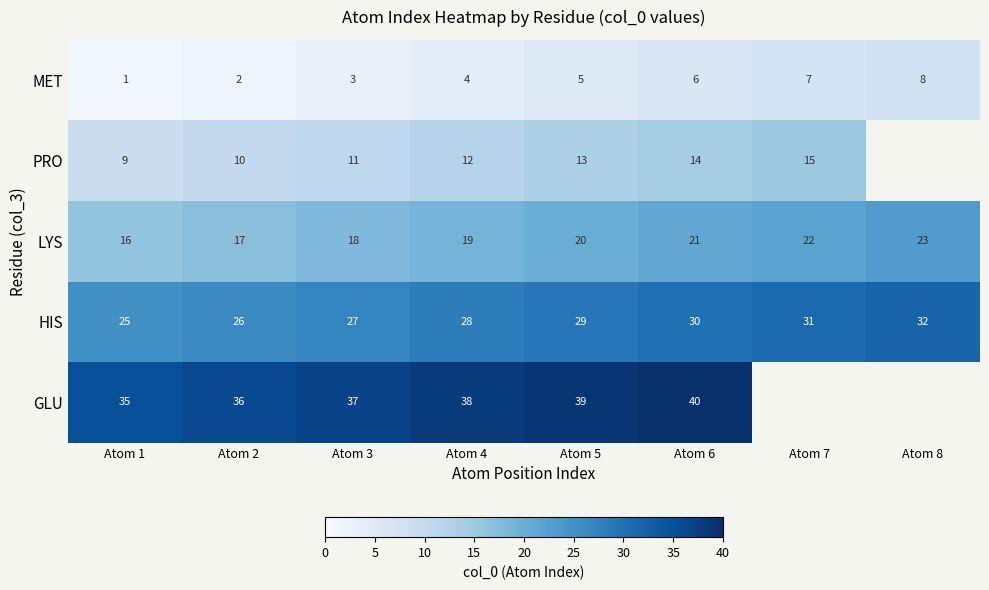

Is it true that HIS equals 42.8 at Atom 4?

False